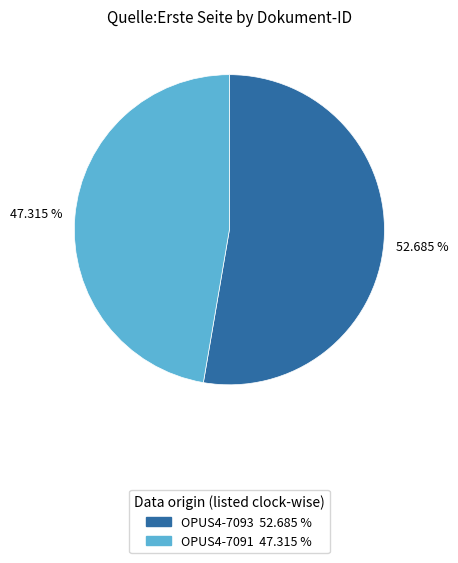

How many slices are in this pie chart?

2